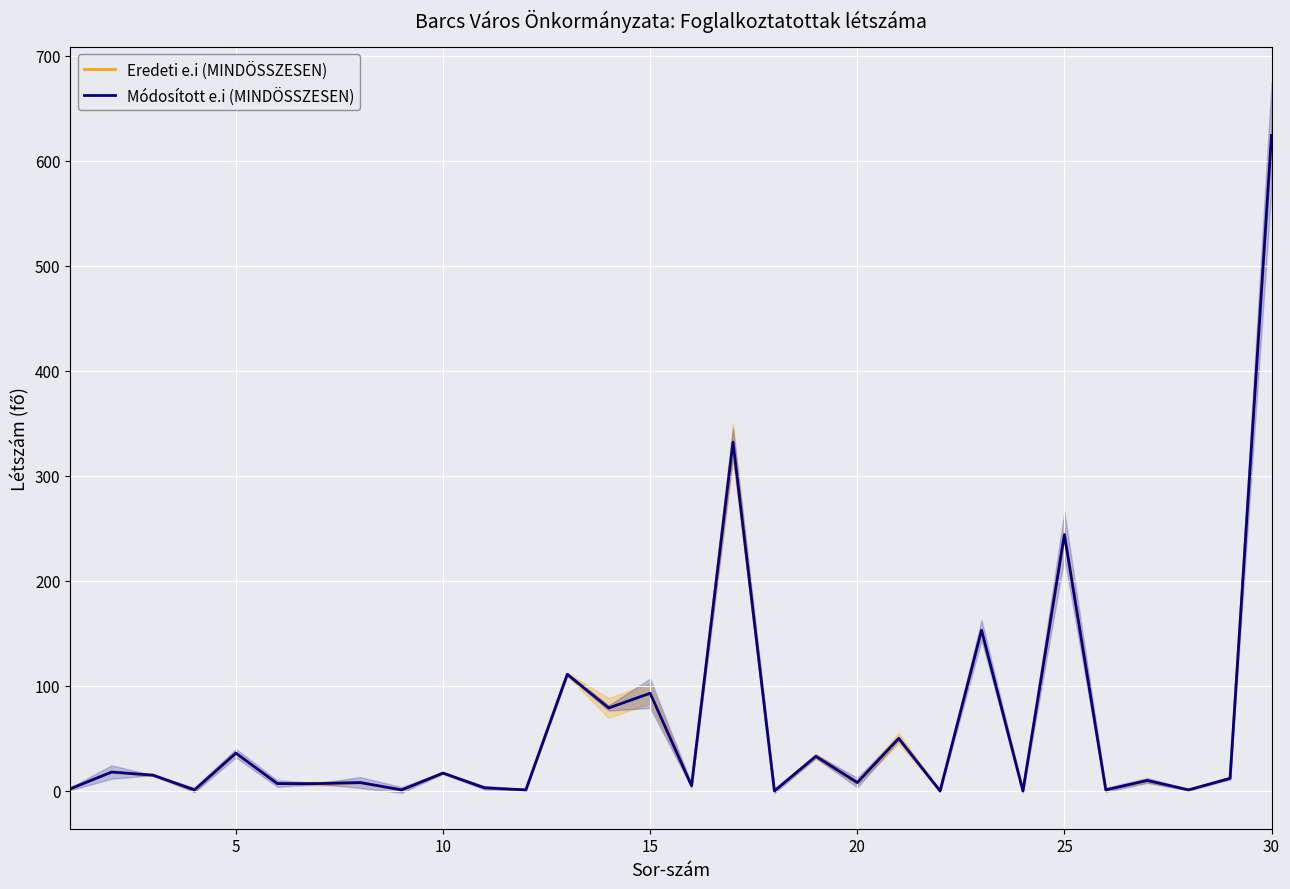

Reading left to right, list all the values displayed in this chart.

Eredeti e.i (MINDÖSSZESEN): 2	18	15	1	36	7	7	8	1	17	3	1	111	79	93	5	332	0	33	8	50	0	153	0	244	1	10	1	12	624
Módosított e.i (MINDÖSSZESEN): 2	18	15	1	36	7	7	8	1	17	3	1	111	79	93	5	332	0	33	8	50	0	153	0	244	1	10	1	12	624